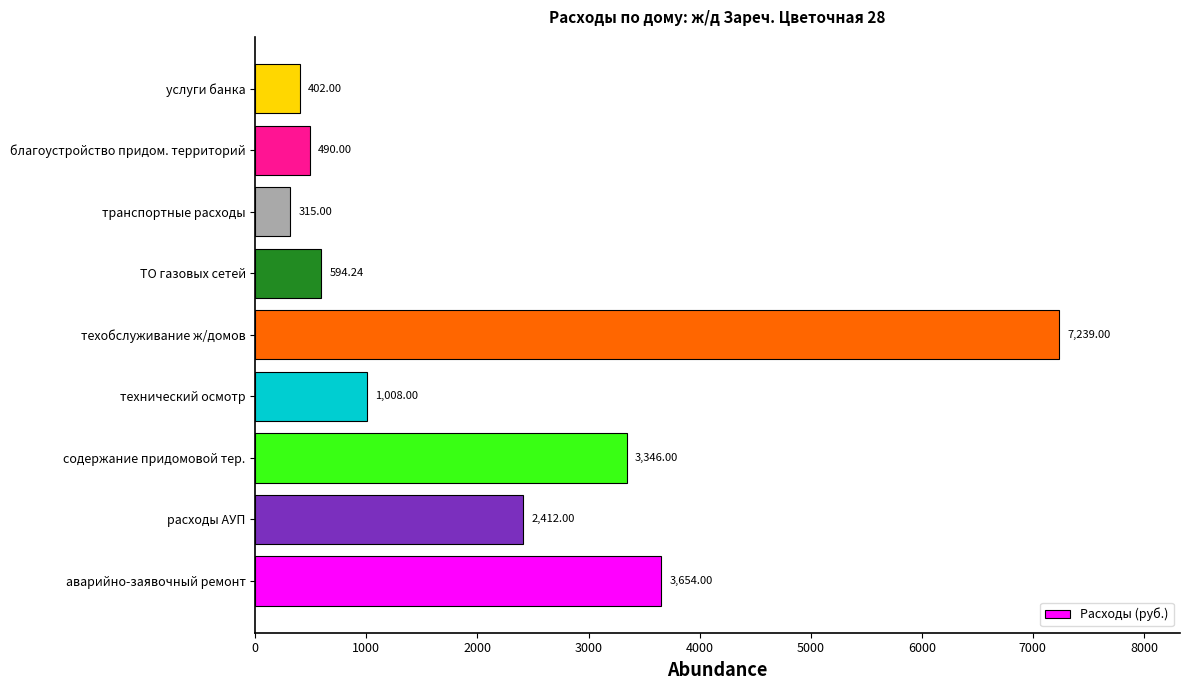

What is the change in value from технический осмотр to техобслуживание ж/домов?

+6231.0